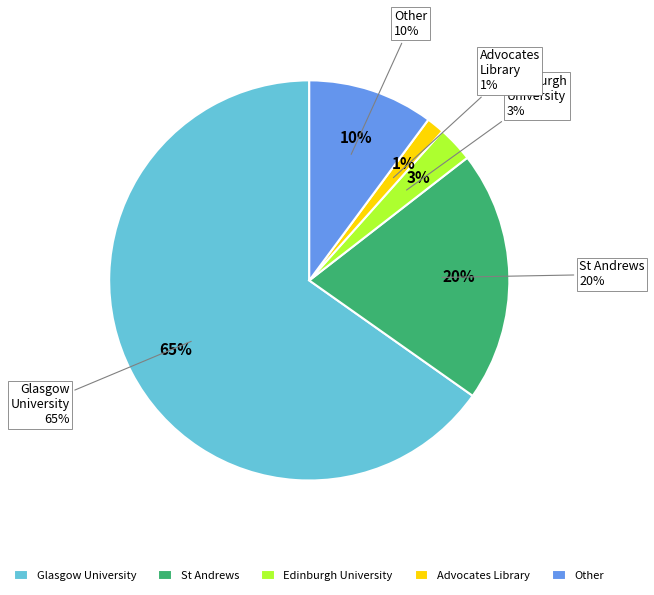

To the nearest percent, what portion does St Andrews represent?

20%